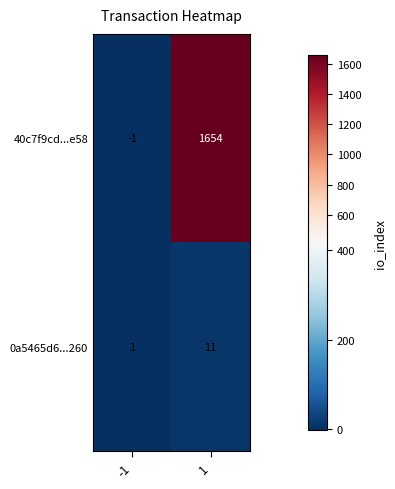

Rank the series by their average value, from lowest to highest.

0a5465d6...260, 40c7f9cd...e58